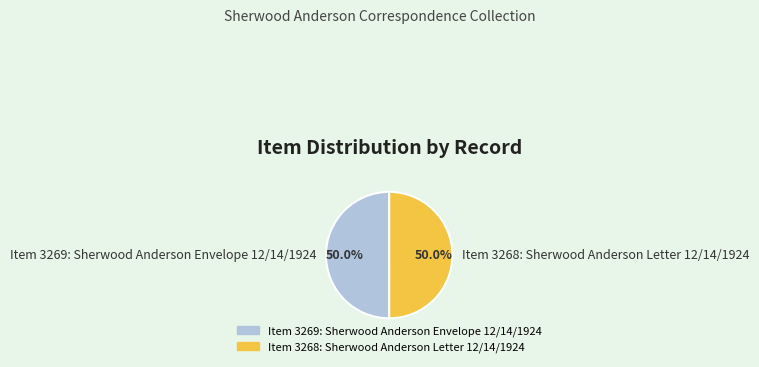

How much of the chart is everything except Item 3269: Sherwood Anderson Envelope 12/14/1924?

50.0%